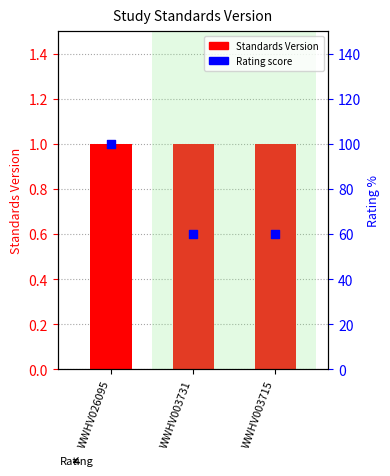

What are all the series names shown in the legend?

Standards Version, Rating score